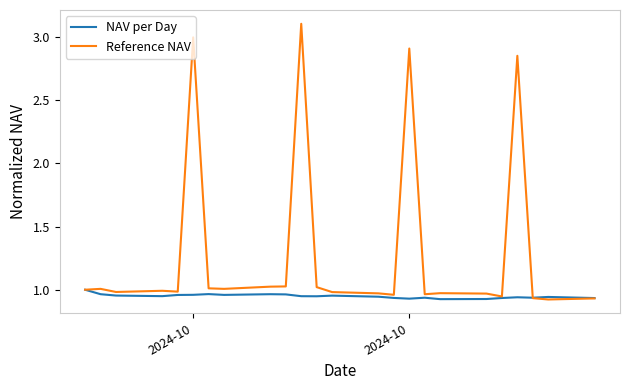

Which series has the largest total across all categories?

Reference NAV